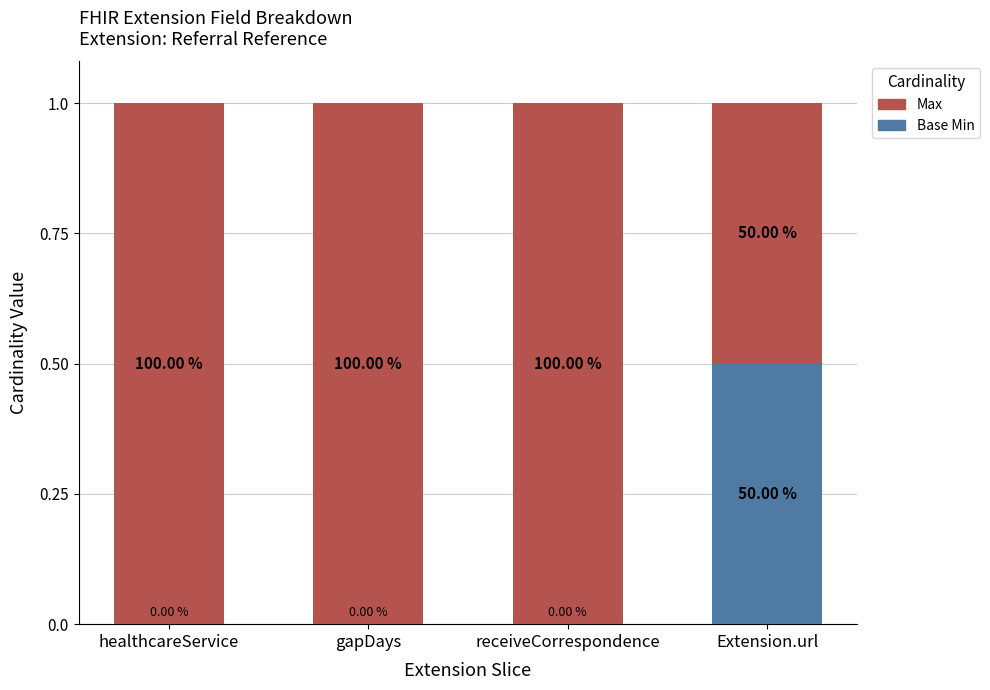

What are all the series names shown in the legend?

Max, Base Min